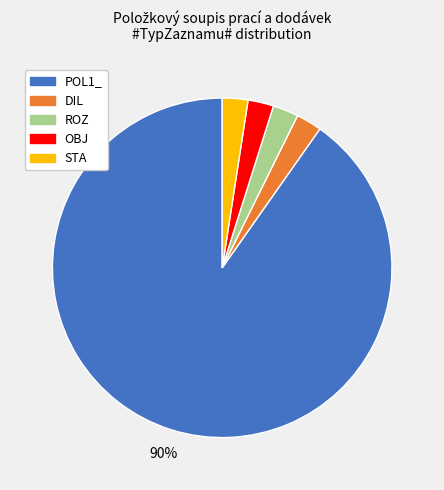

Combined, do OBJ and ROZ account for over 50%?

No